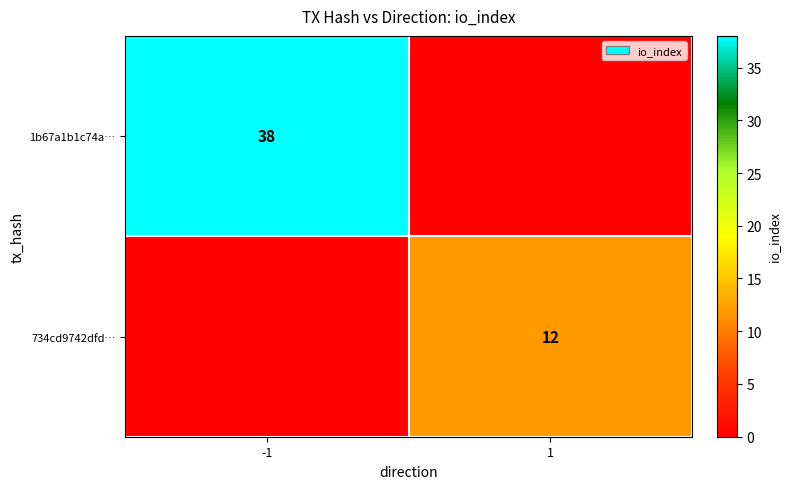

What is the total value across all series at 1?

12